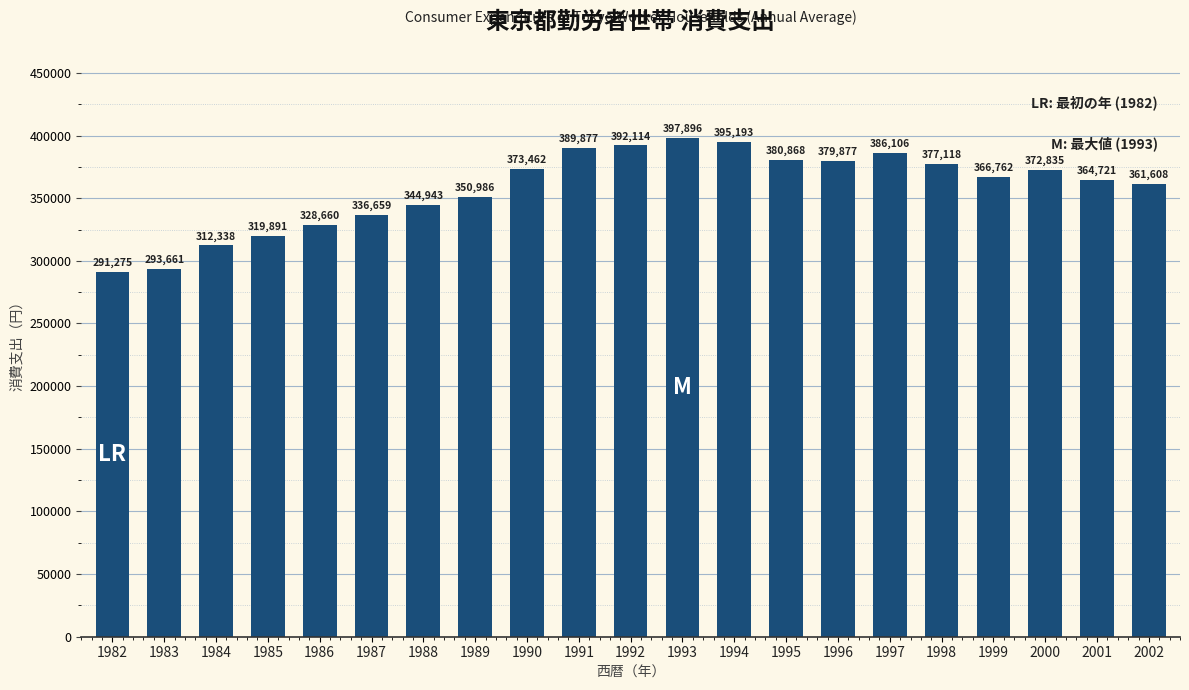

The value at 2000 is 557703. True or false?

False